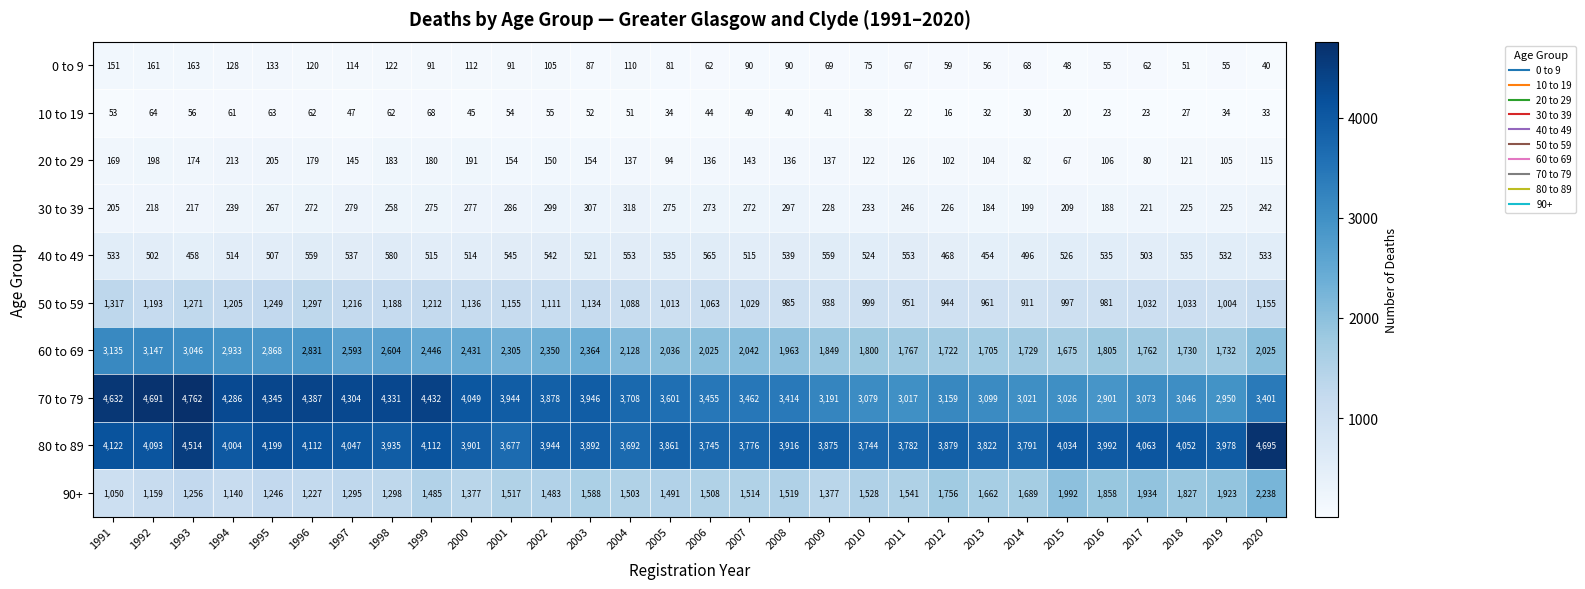

How many data points in 50 to 59 are less than 1088?

15